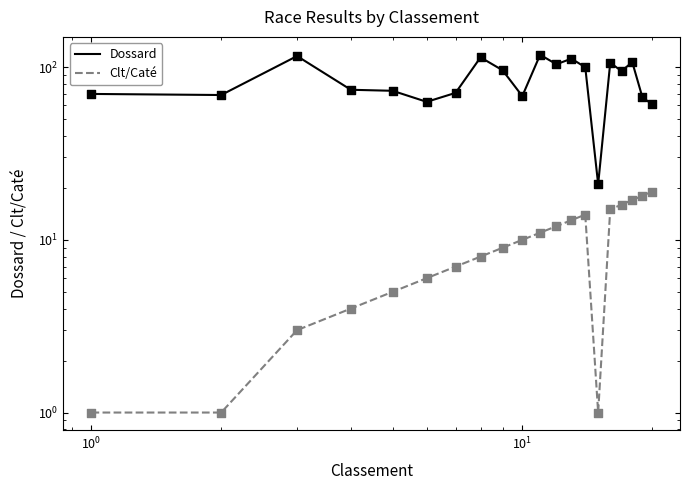

Which series has the largest Y range (max minus min)?

Dossard